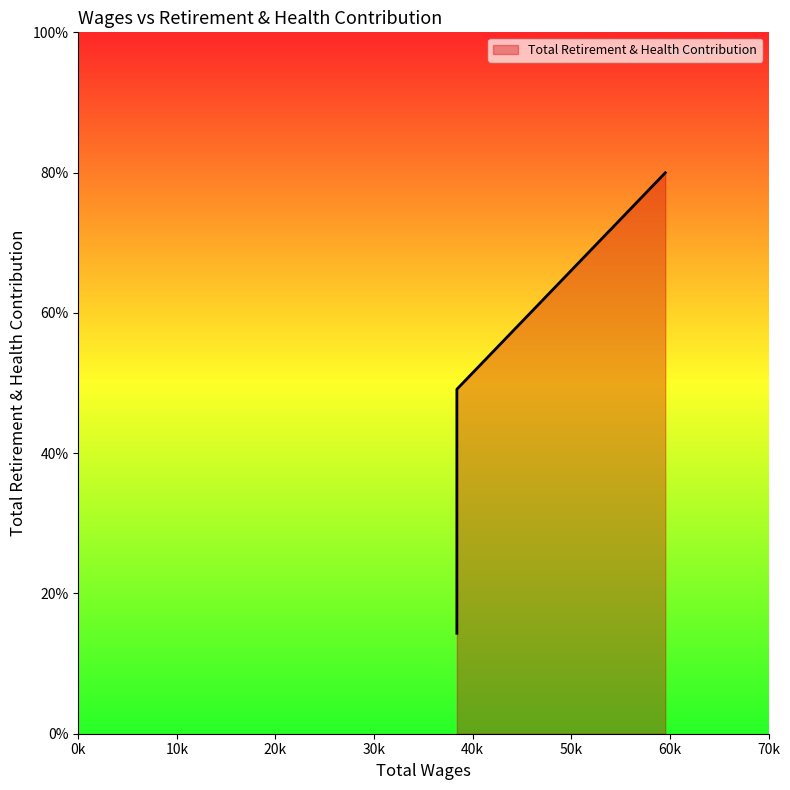

Between 38396.0 and 38396.0, which is larger?

38396.0